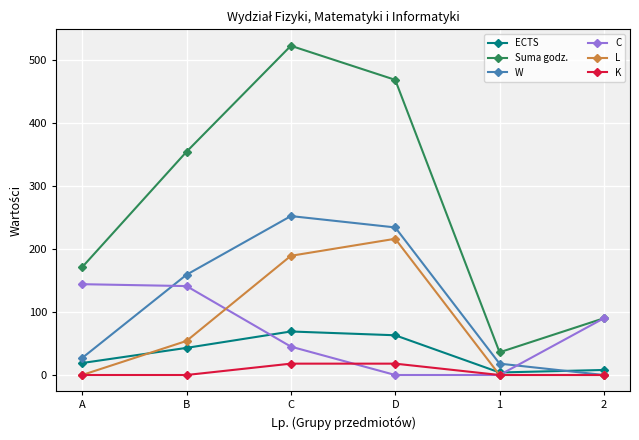

True or false: L has more than 1 points higher than both neighbors.

False